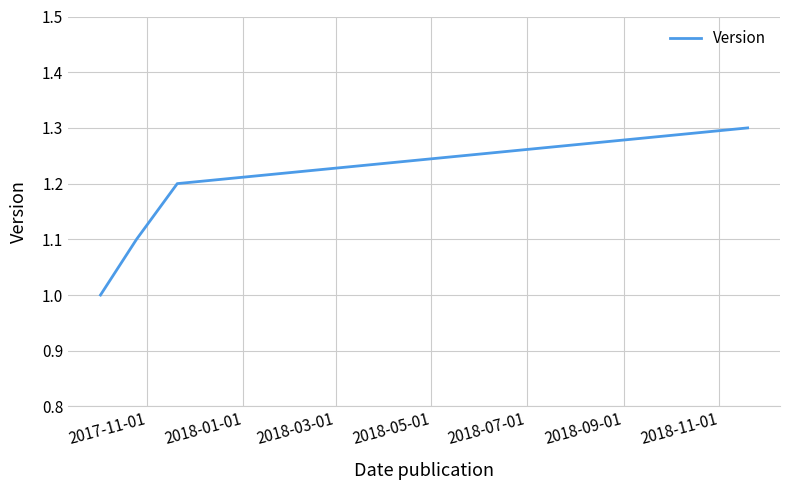

True or false: there are more than 2 points higher than both neighbors.

False